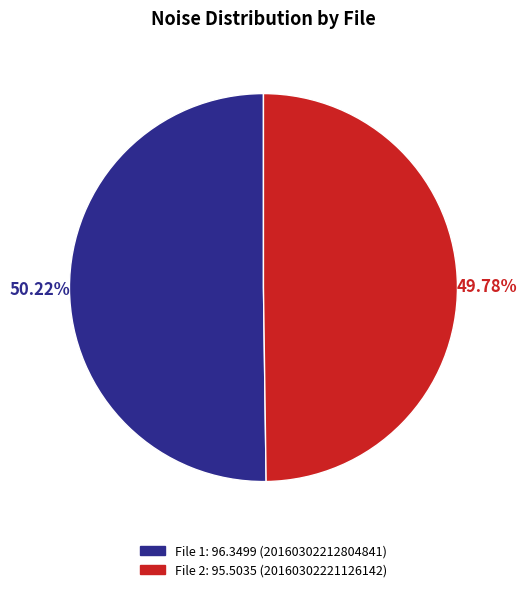

Count the number of slices in the pie.

2